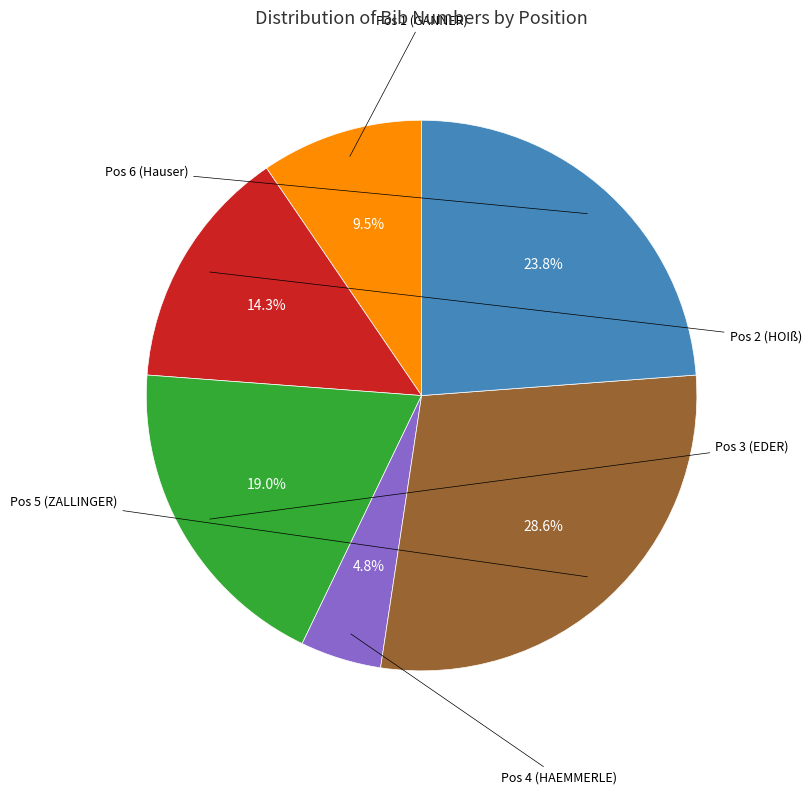

To the nearest percent, what is the average slice percentage?

17%